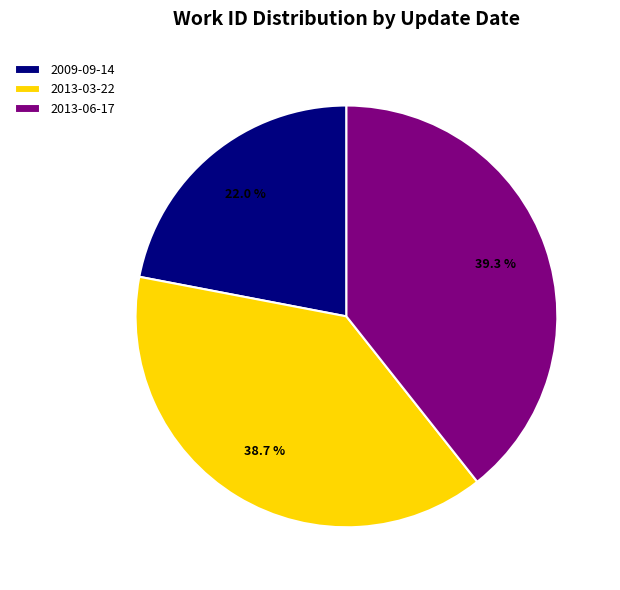

Do 2013-06-17 and 2009-09-14 together represent more than half of the pie?

Yes